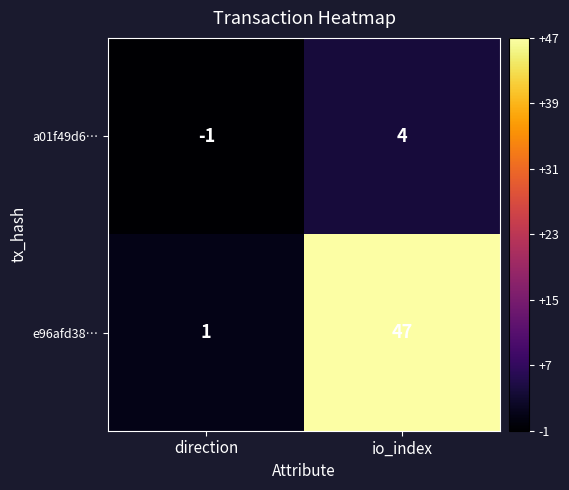

What is the highest value of the a01f49d6… series?

4